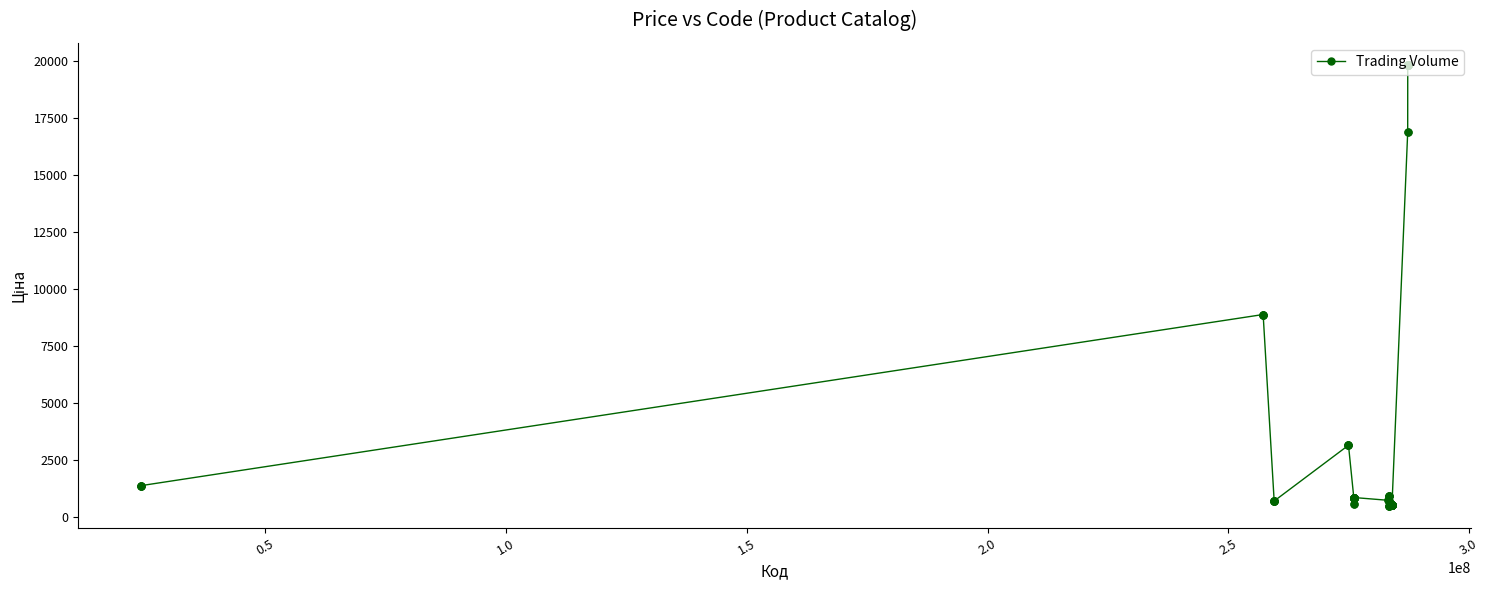

What is the difference between the maximum and second lowest values?

19339.3